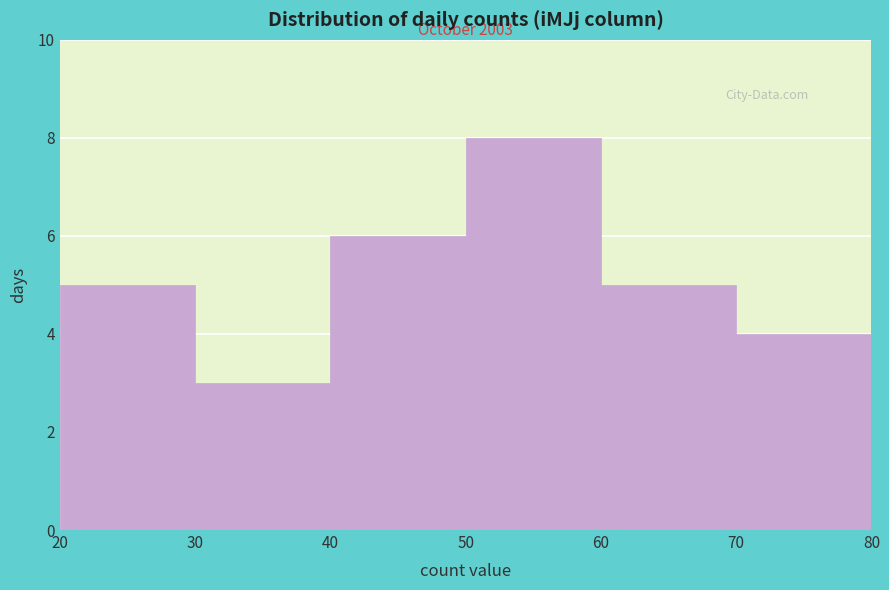

Over which range of the x-axis is the bar tallest?

50 to 60